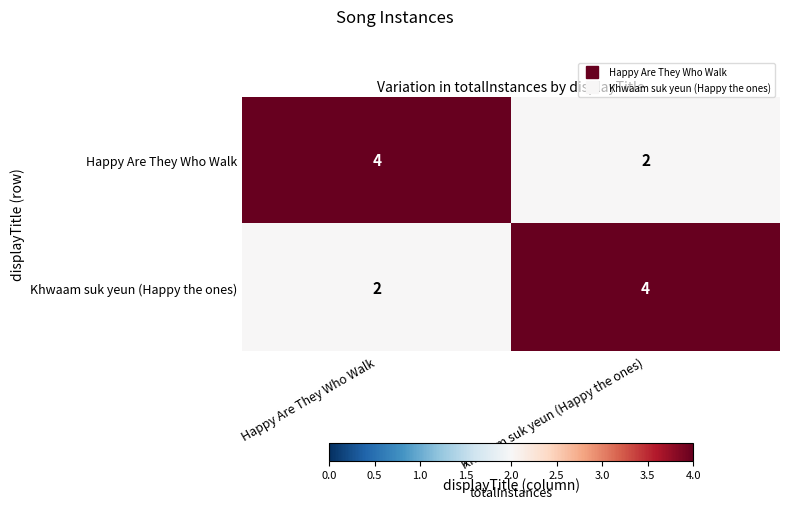

Is the value of Khwaam suk yeun (Happy the ones) at Khwaam suk yeun (Happy the ones) greater than the value of Happy Are They Who Walk at Khwaam suk yeun (Happy the ones)?

Yes